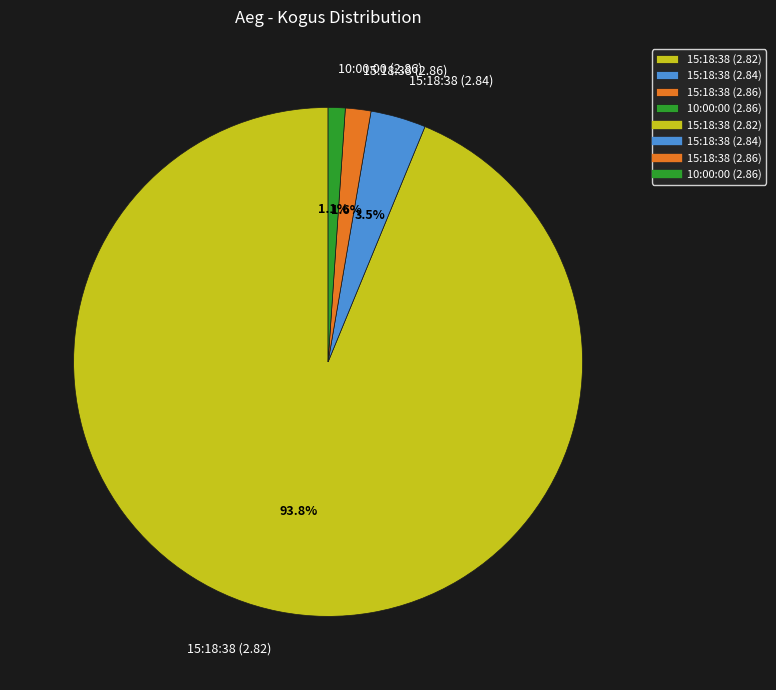

To the nearest percent, what is the combined percentage of 15:18:38 (2.84) and 15:18:38 (2.82)?

97%